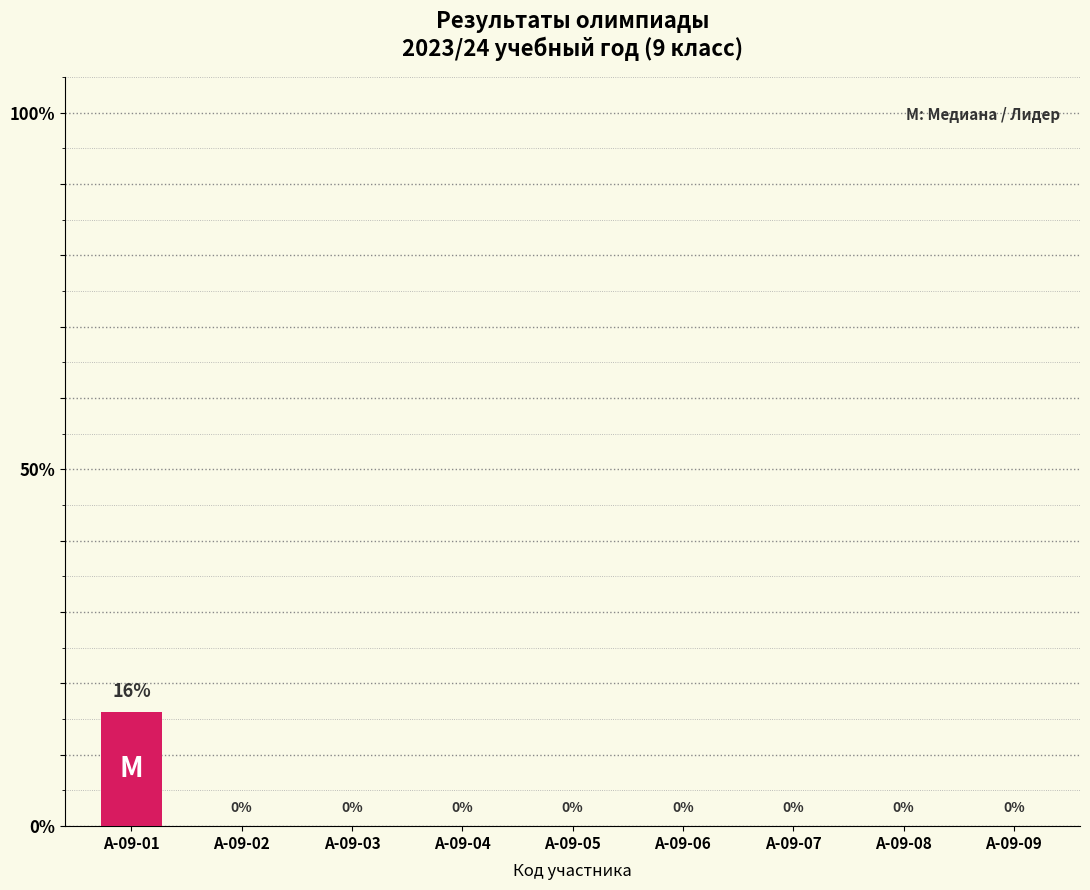

What is the average value?

2